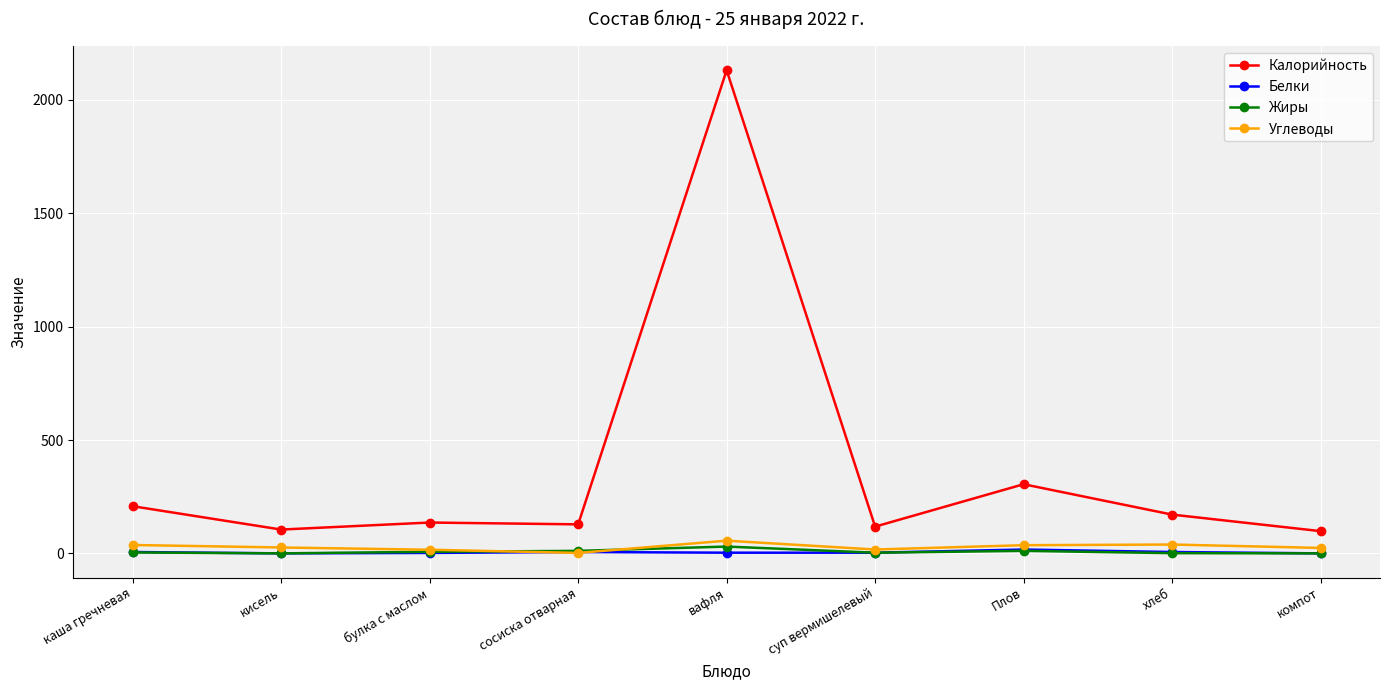

True or false: Углеводы and Калорийность cross at least once.

False